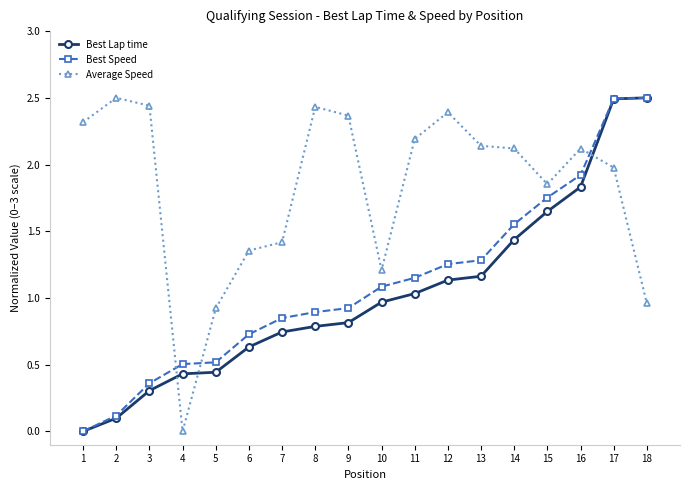

How many times do Average Speed and Best Lap time cross each other?

3